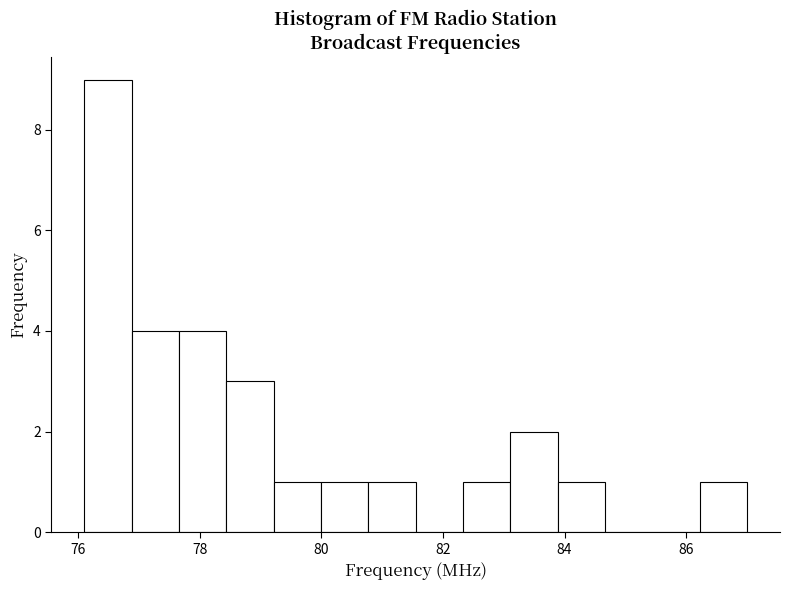

Read against the x-axis, roughly where is the centre of the tallest bar?

76.4